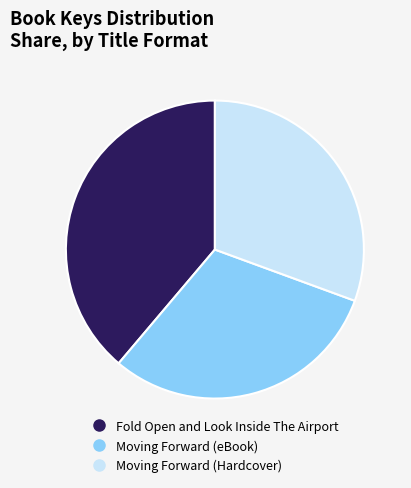

What is the largest slice in the pie chart?

Fold Open and Look Inside The Airport